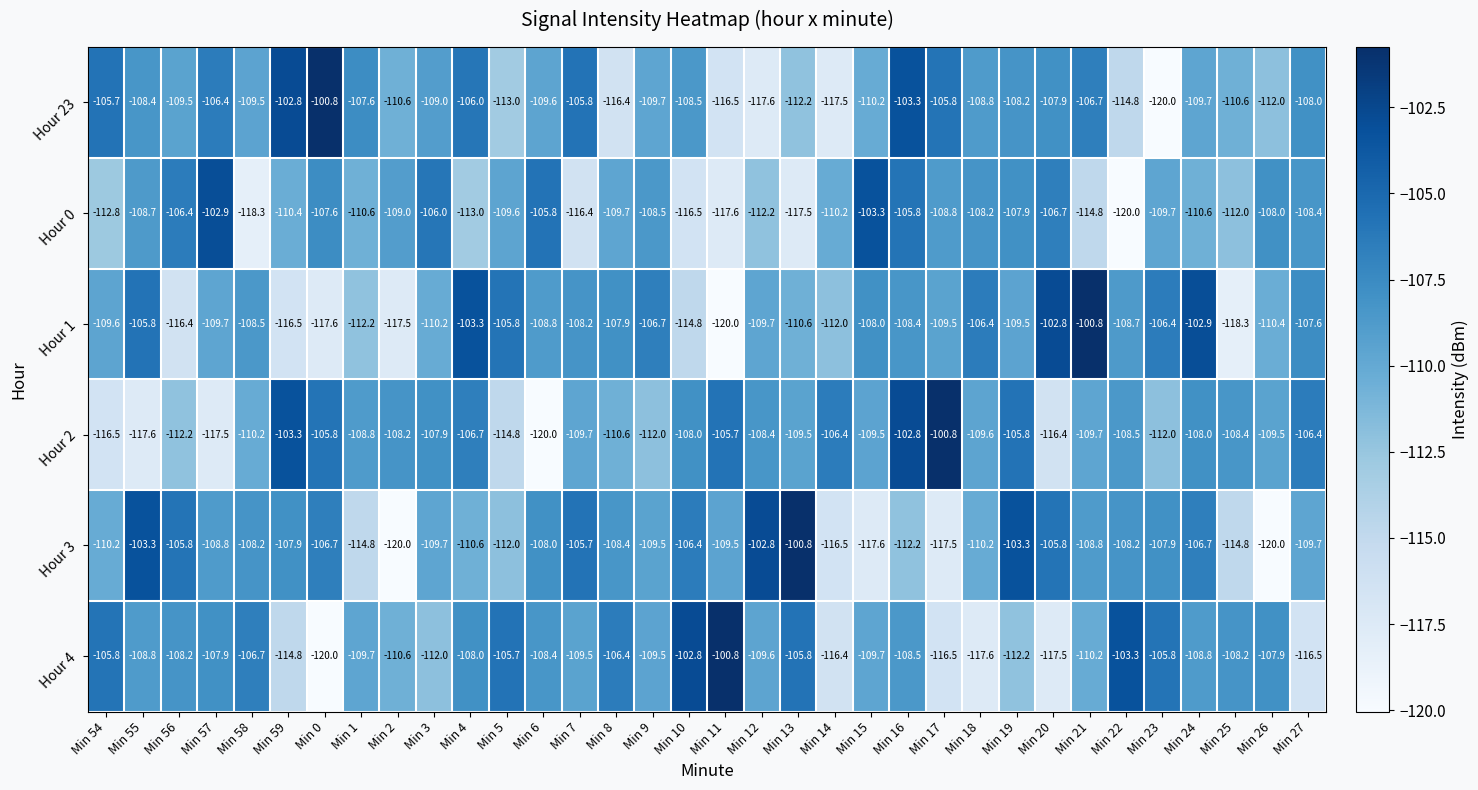

Count the number of data series in this chart.

6